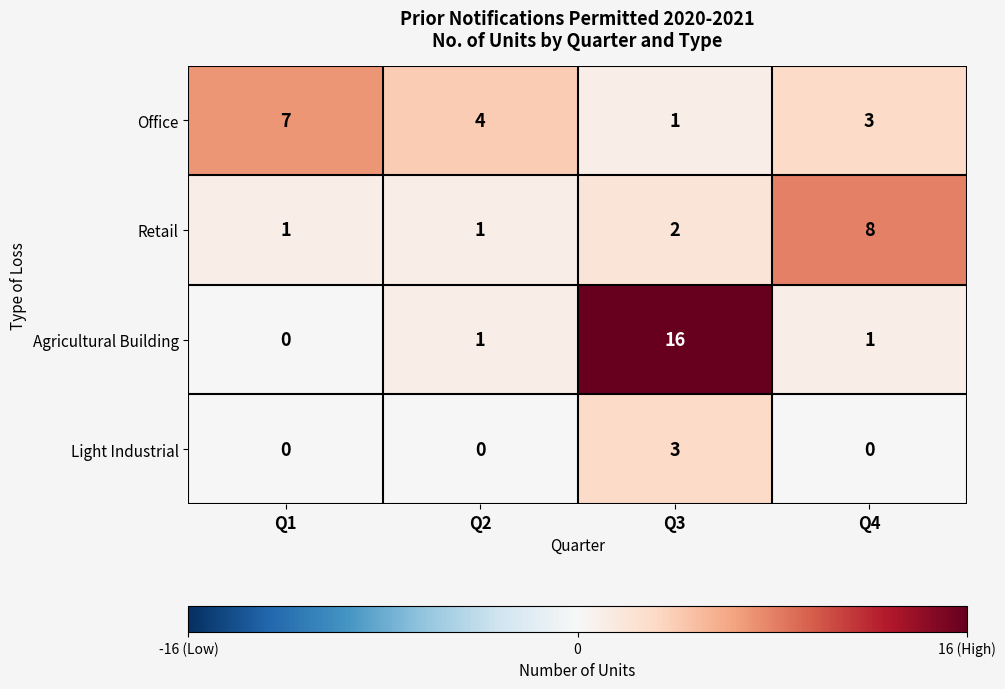

Which series has the widest spread of values?

Agricultural Building